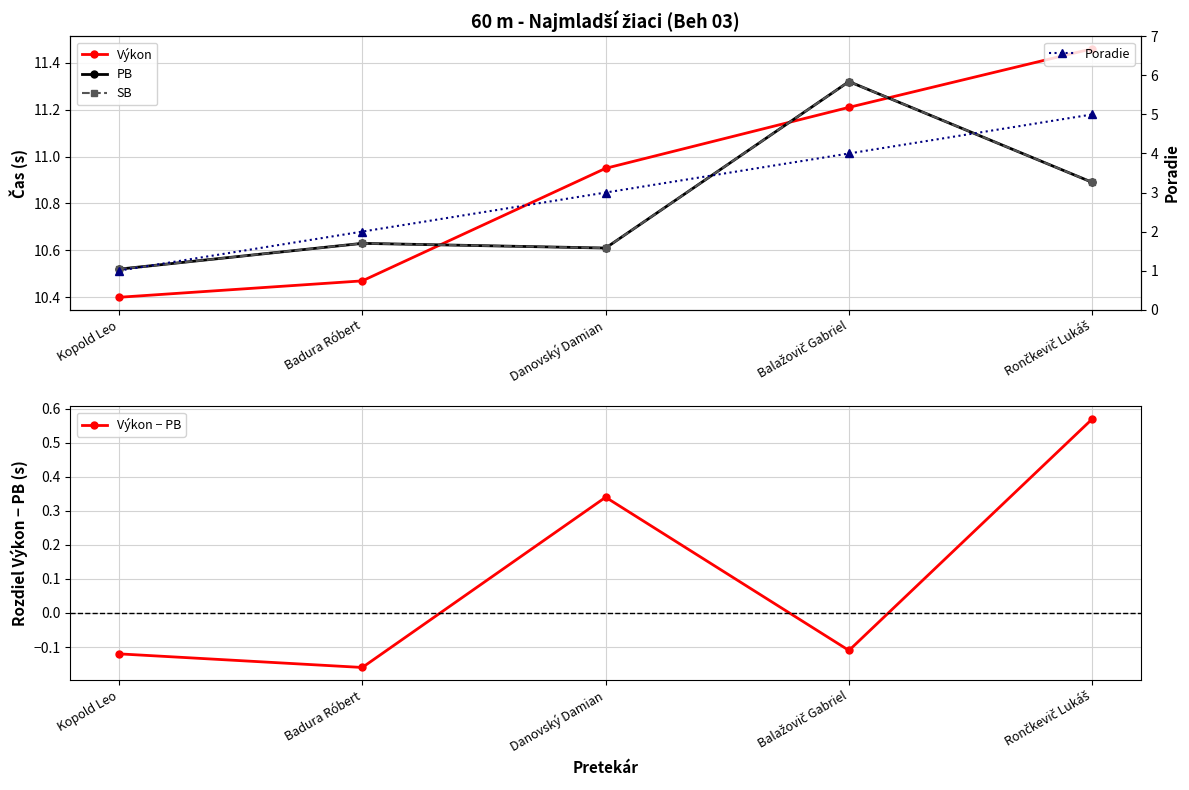

Reading left to right, transcribe all the data shown in this chart.

Výkon: Kopold Leo=10.4	Badura Róbert=10.5	Danovský Damian=10.9	Balažovič Gabriel=11.2	Rončkevič Lukáš=11.5
PB: Kopold Leo=10.5	Badura Róbert=10.6	Danovský Damian=10.6	Balažovič Gabriel=11.3	Rončkevič Lukáš=10.9
SB: Kopold Leo=10.5	Badura Róbert=10.6	Danovský Damian=10.6	Balažovič Gabriel=11.3	Rončkevič Lukáš=10.9
Výkon − PB: Kopold Leo=-0.1	Badura Róbert=-0.2	Danovský Damian=0.3	Balažovič Gabriel=-0.1	Rončkevič Lukáš=0.6
Poradie: Kopold Leo=1.0	Badura Róbert=2.0	Danovský Damian=3.0	Balažovič Gabriel=4.0	Rončkevič Lukáš=5.0